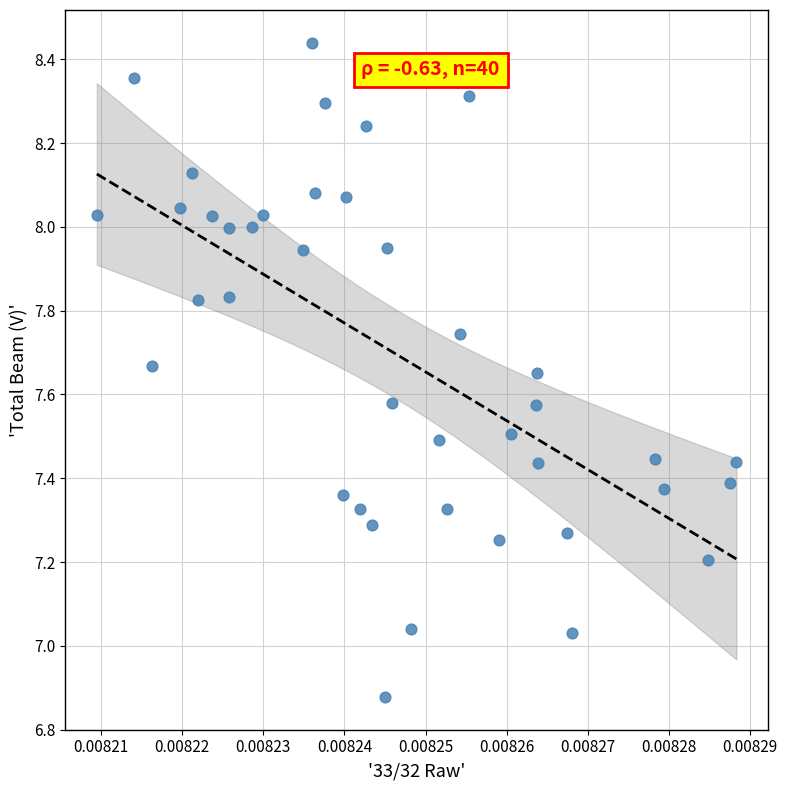

What is the range of Y values (max minus min)?

1.6